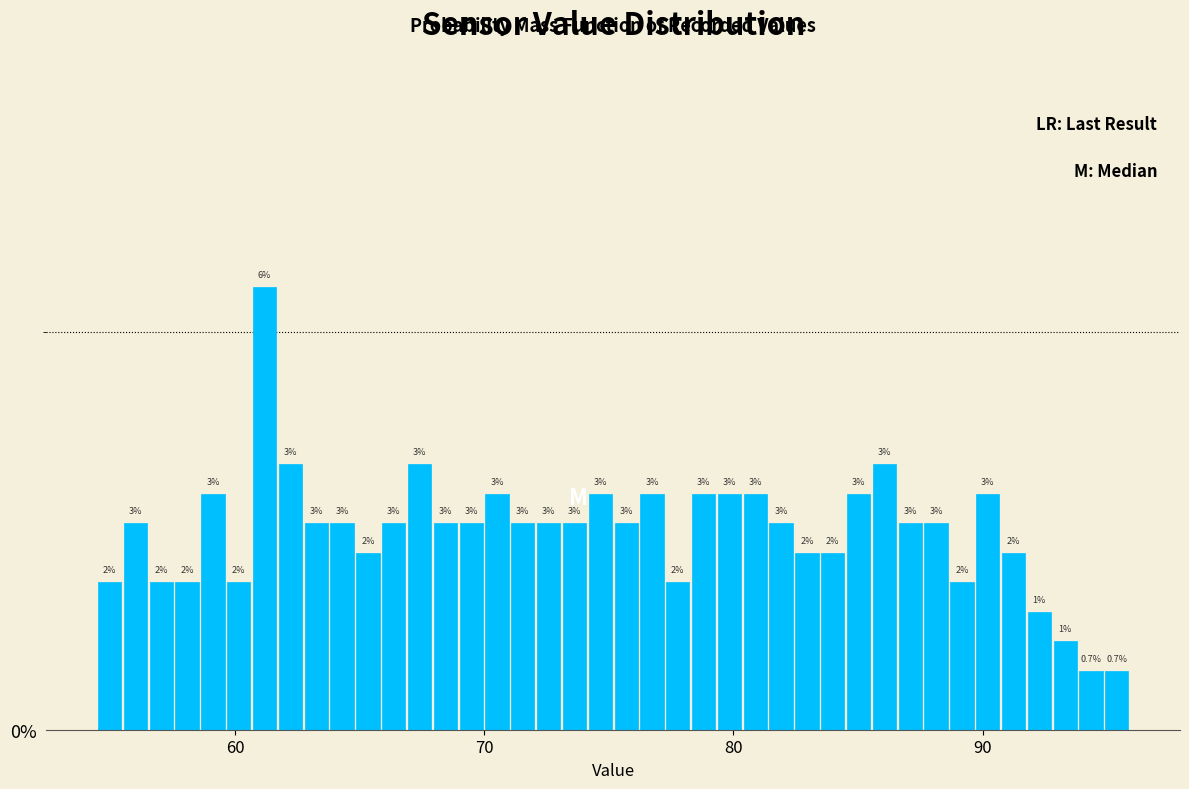

Read against the x-axis, roughly where is the centre of the tallest bar?

61